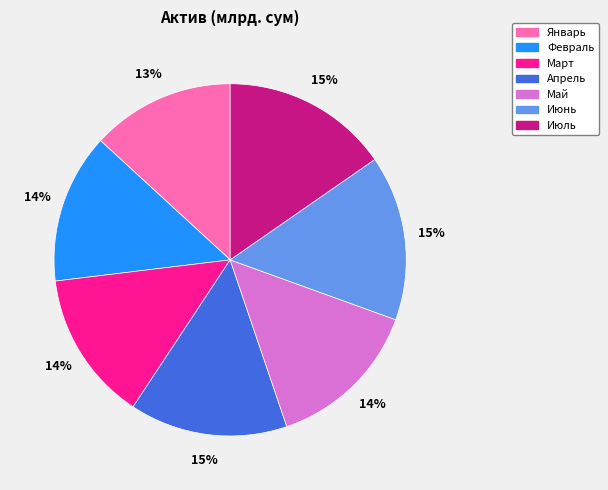

Which category has the smallest portion of the pie?

Январь